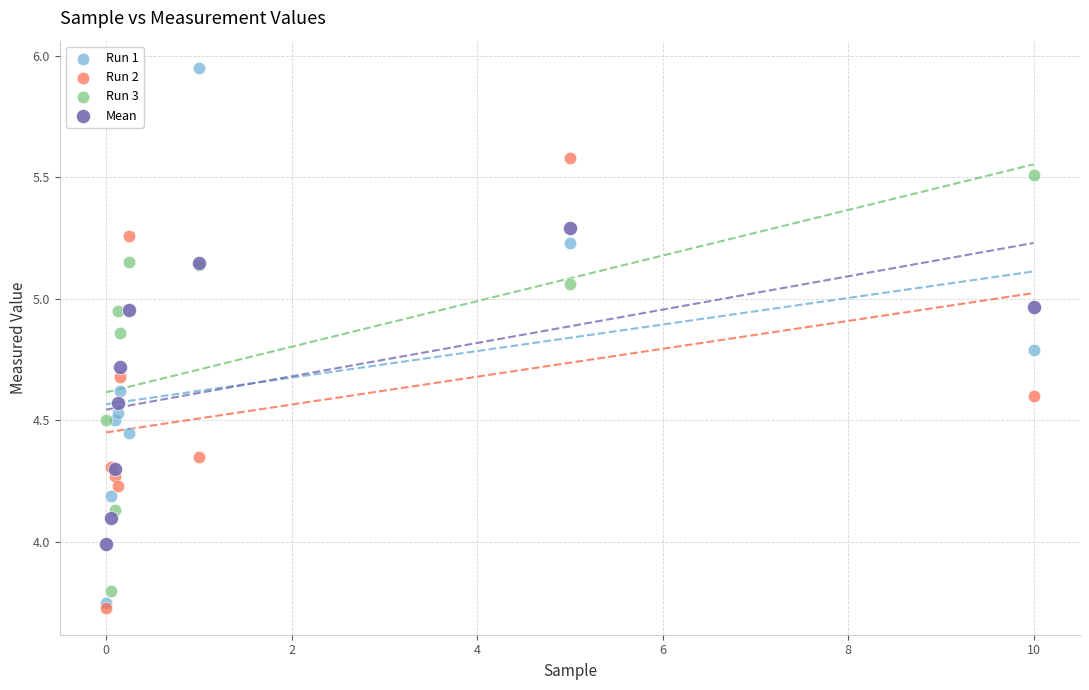

What are all the series names shown in the legend?

Run 1, Run 2, Run 3, Mean